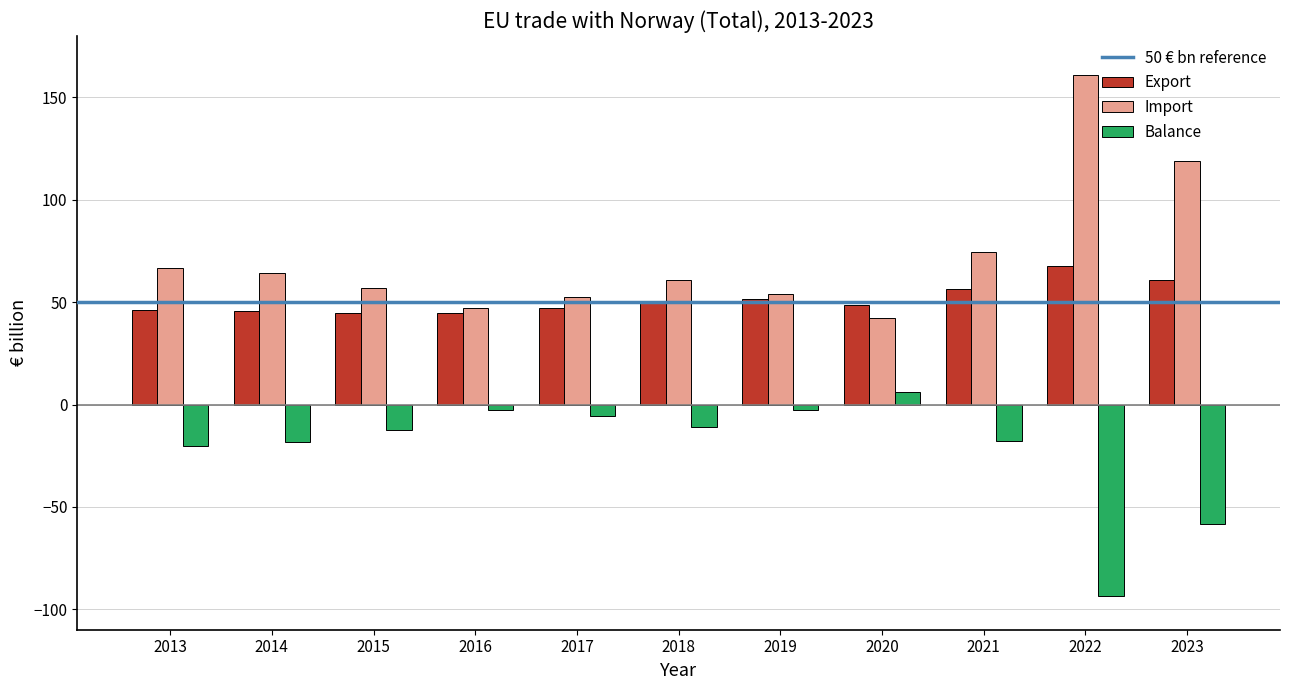

Which category has the lowest value across all series?

2022